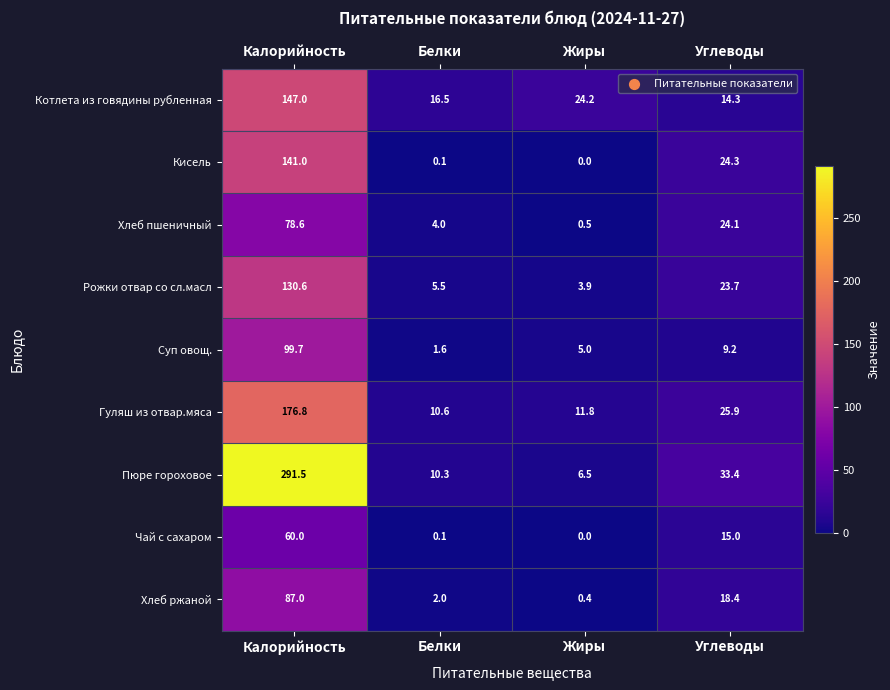

Which series has the largest range (max minus min)?

Пюре гороховое